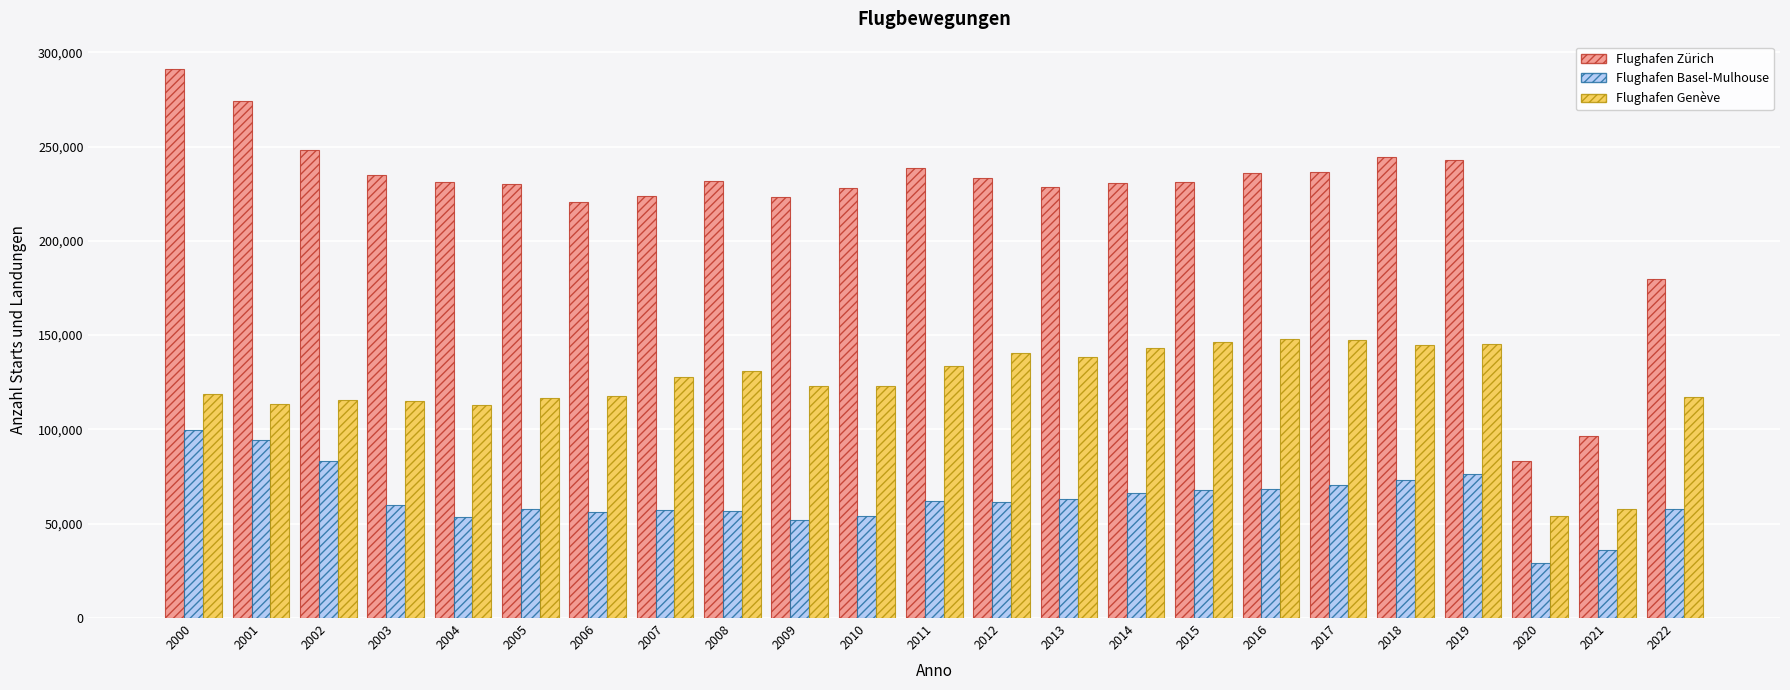

List the series in order of their peak value, lowest first.

Flughafen Basel-Mulhouse, Flughafen Genève, Flughafen Zürich